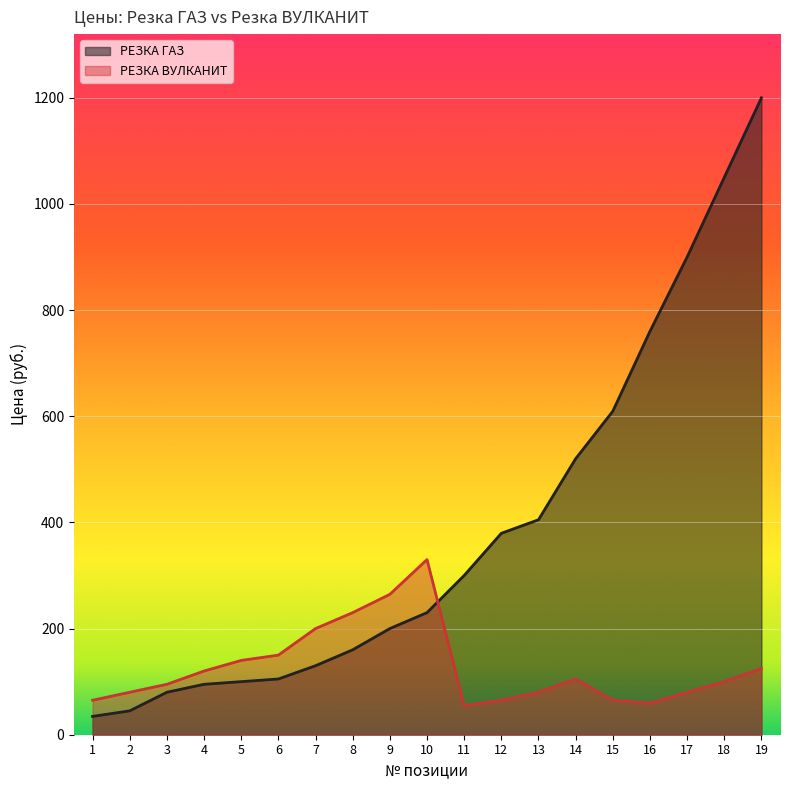

Rank the categories by РЕЗКА ГАЗ value from highest to lowest.

19, 18, 17, 16, 15, 14, 13, 12, 11, 10, 9, 8, 7, 6, 5, 4, 3, 2, 1